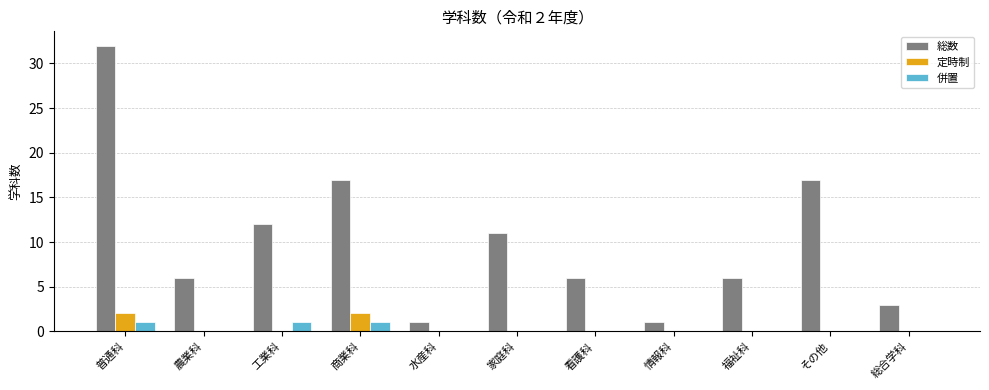

What is the sum of the 総数 values at その他 and 総合学科?

20